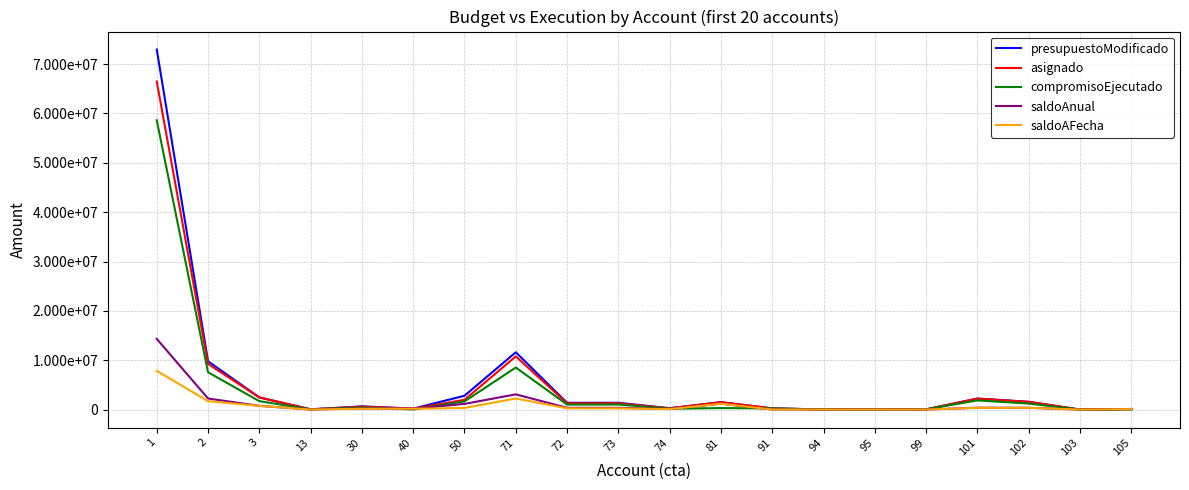

What are all the series names shown in the legend?

presupuestoModificado, asignado, compromisoEjecutado, saldoAnual, saldoAFecha